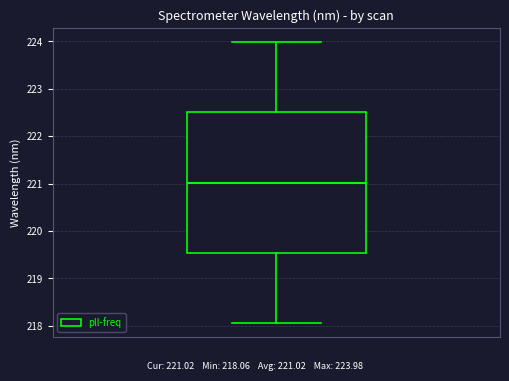

Read this box plot against the y-axis: the position of the median line, the range covered by the box, and the ends of both whiskers. The values are not printed on the chart, so give them approximately, as read against the axis.

median 221.0, box 219.5 to 222.5, whiskers 218.1 to 224.0